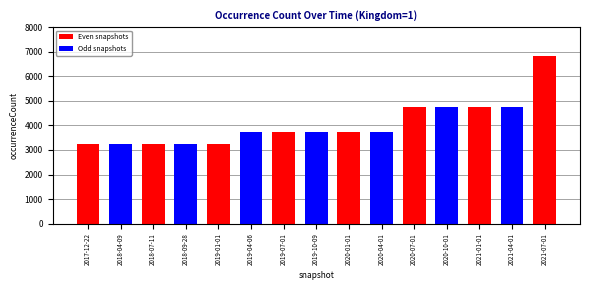

What is the sum of all values?

60703